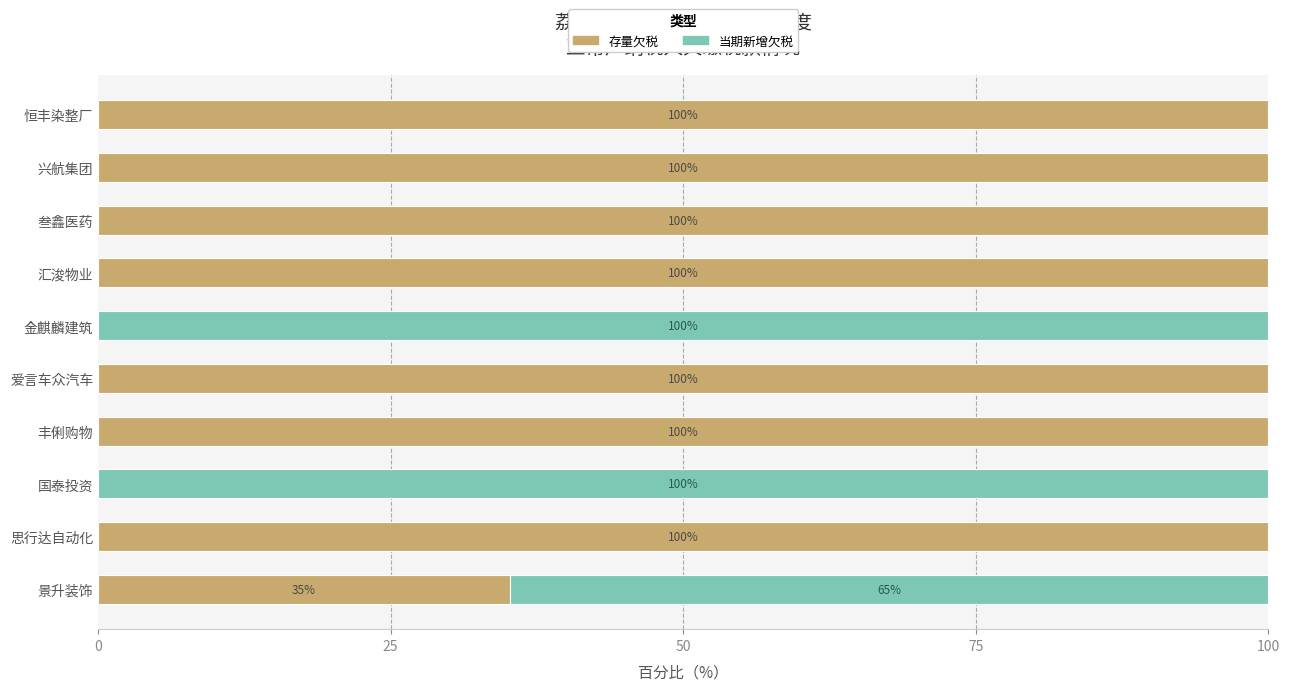

What is the total value across all series at 思行达自动化?

100.0